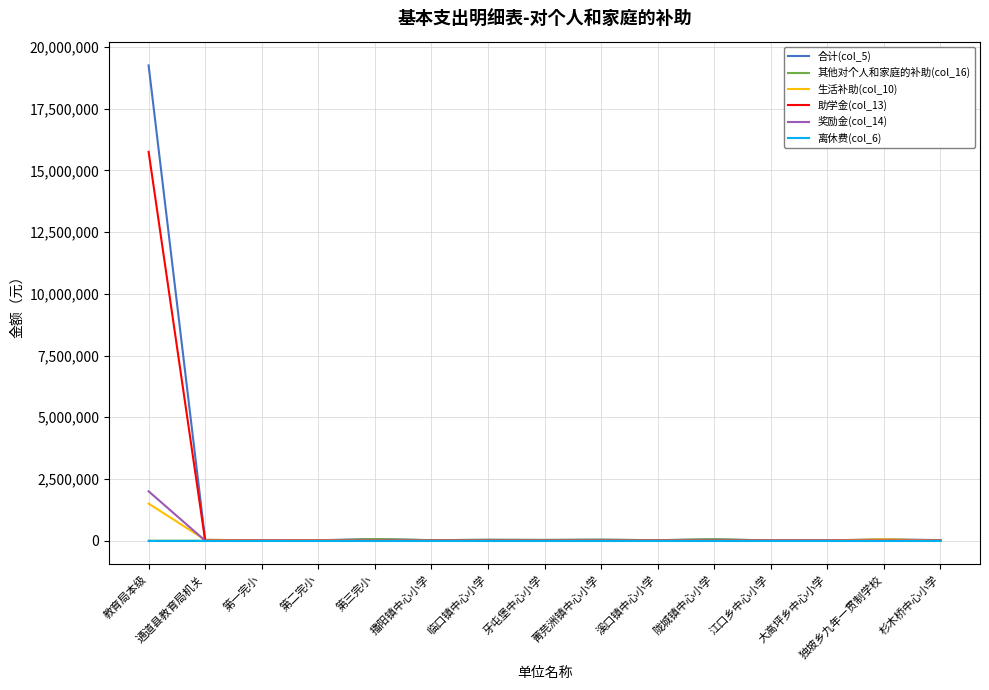

At which category is the sum across all series the highest?

教育局本级